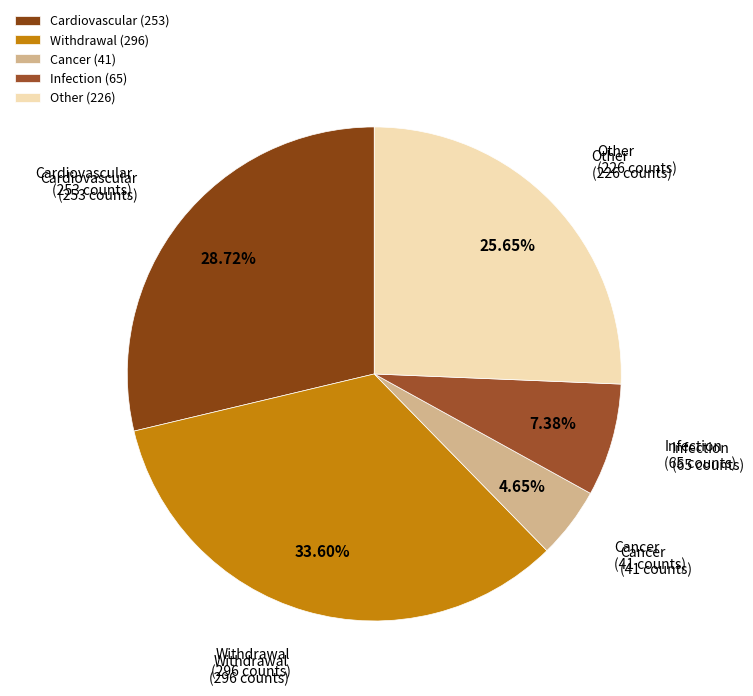

True or false: Other accounts for 26% of the total.

True